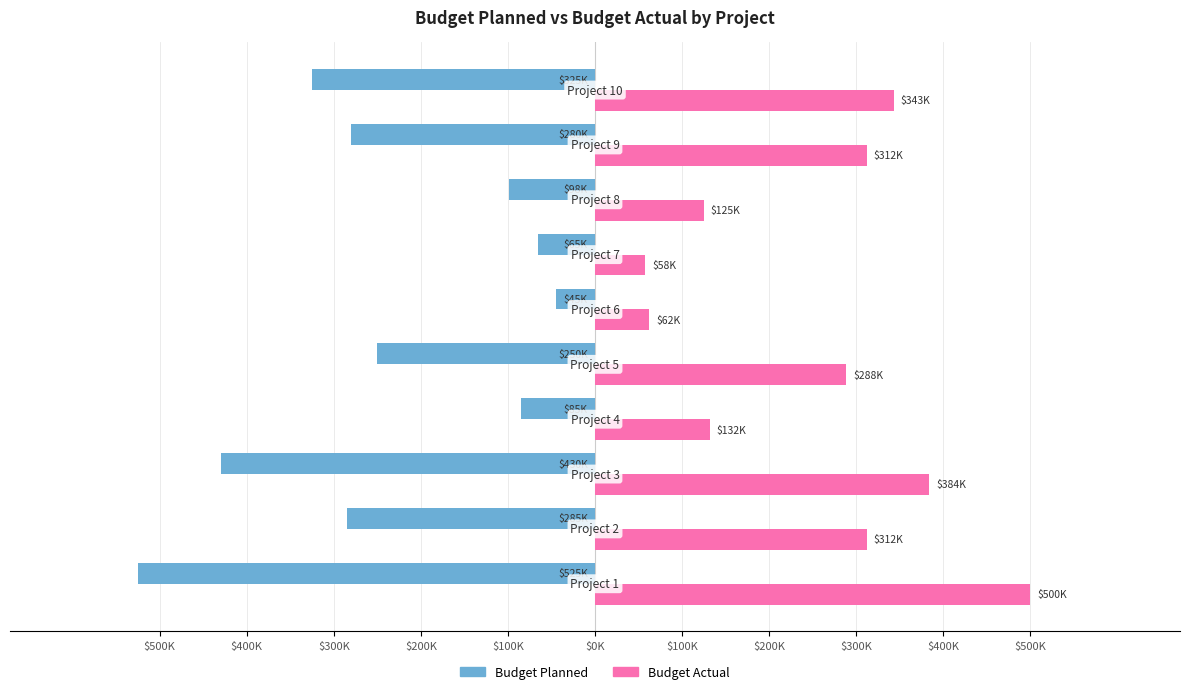

What are all the series names shown in the legend?

Budget Planned, Budget Actual